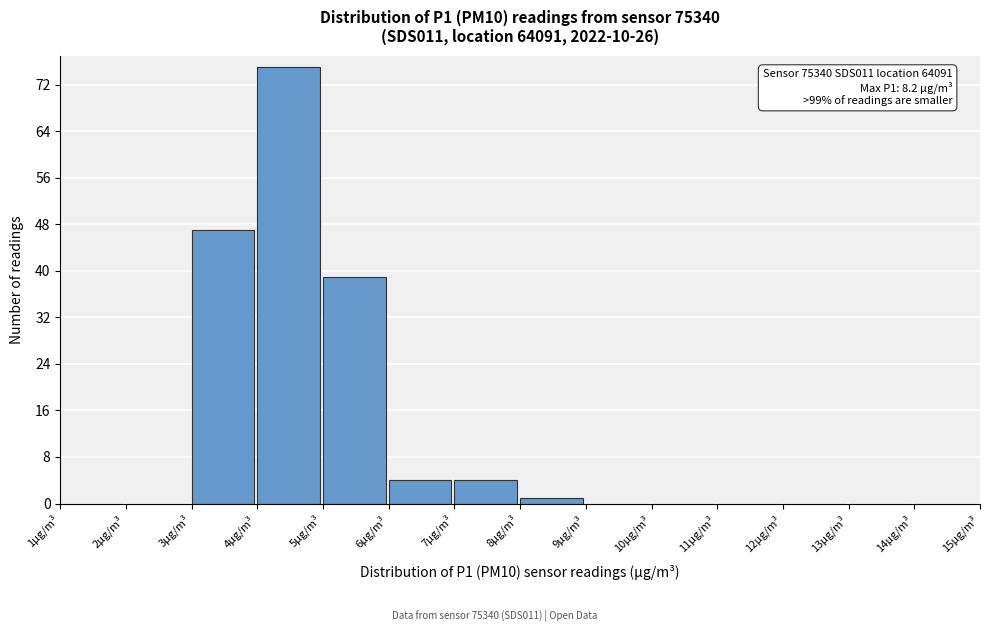

Over which range of the x-axis is the bar tallest?

4 to 5